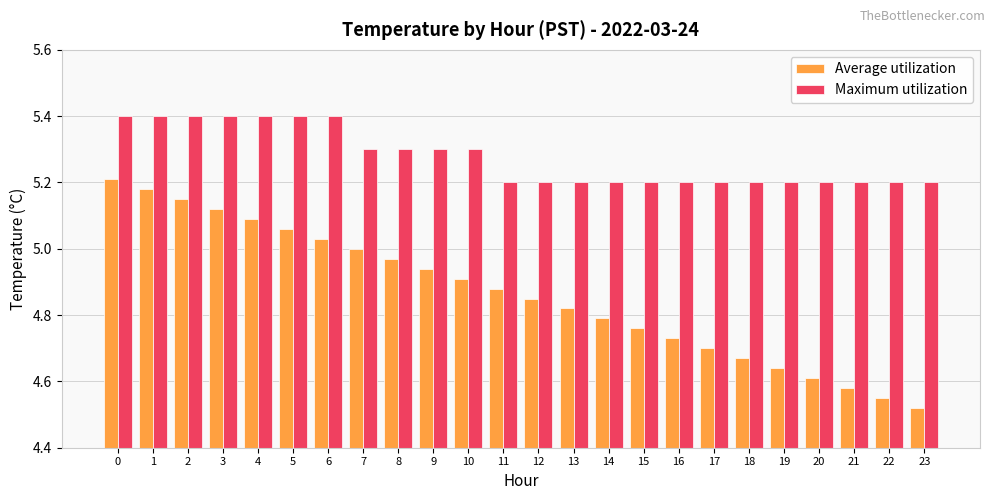

What is the spread (max minus min) of values at 23?

0.7